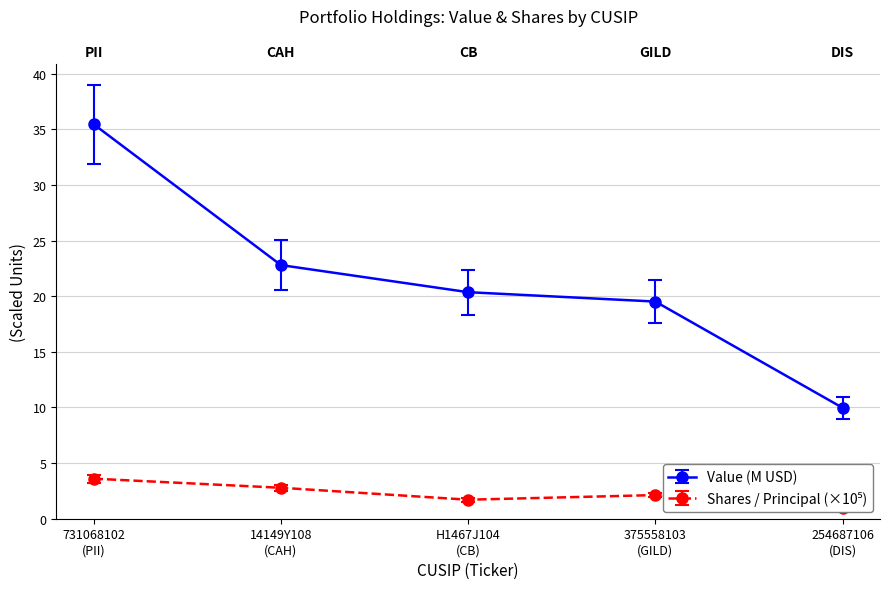

True or false: Shares or principal amount and Value cross at least once.

False